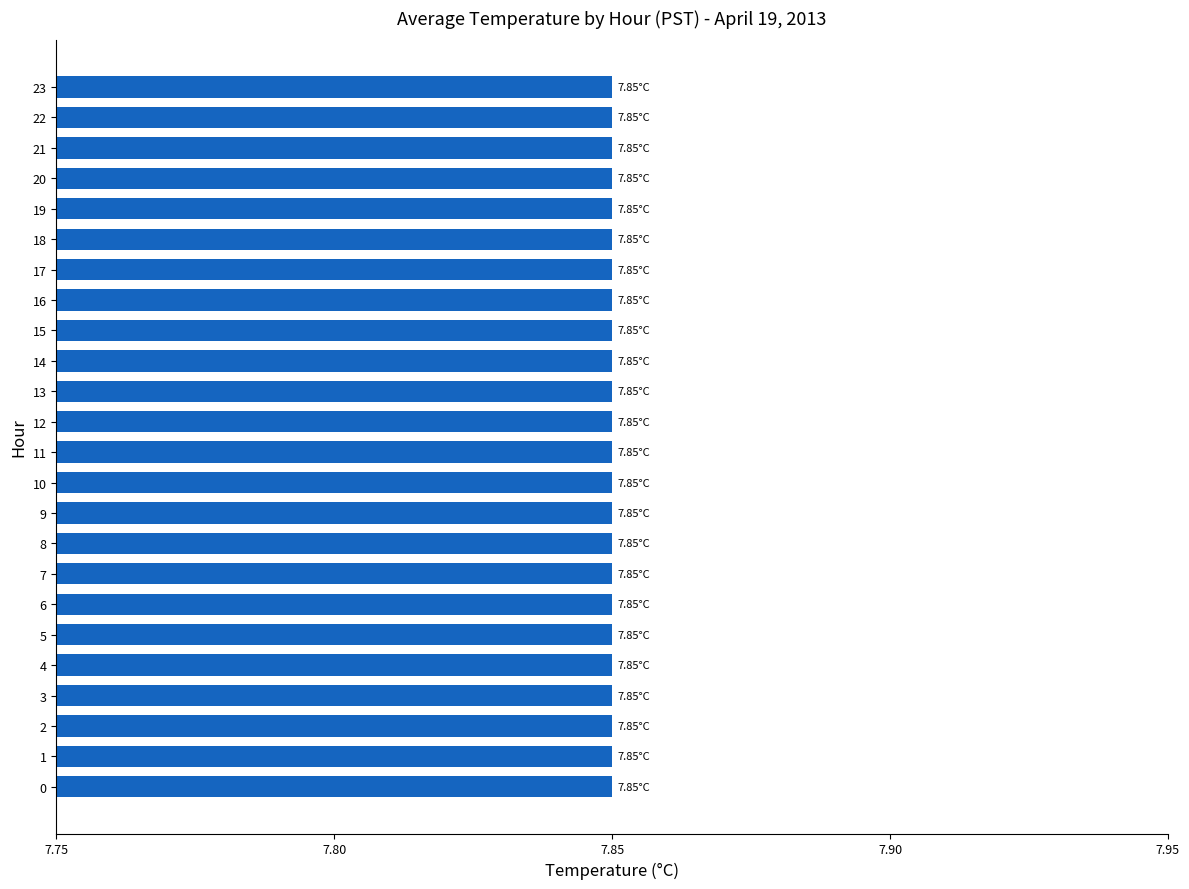

How many series are shown in this chart?

1